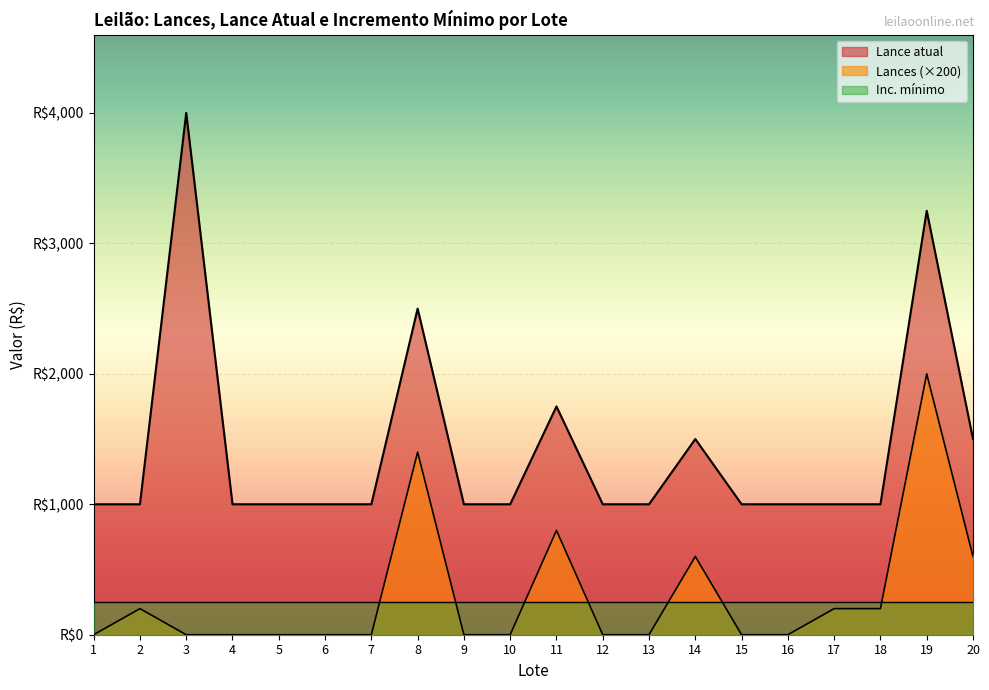

Which series has the widest spread of values?

Lance atual